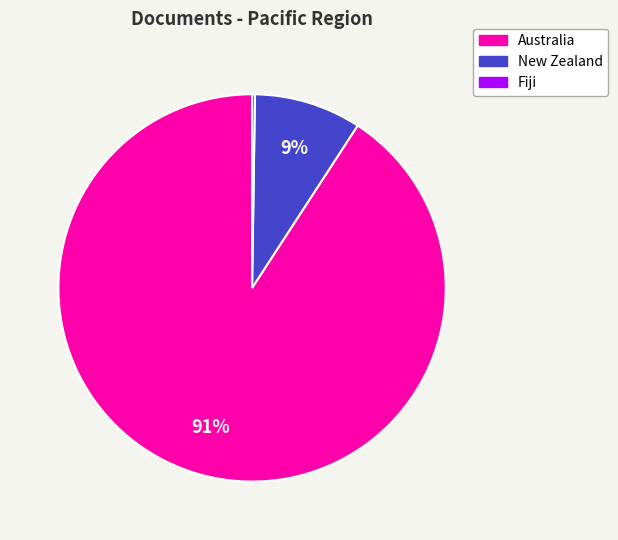

Is the sum of New Zealand and Australia greater than half?

Yes